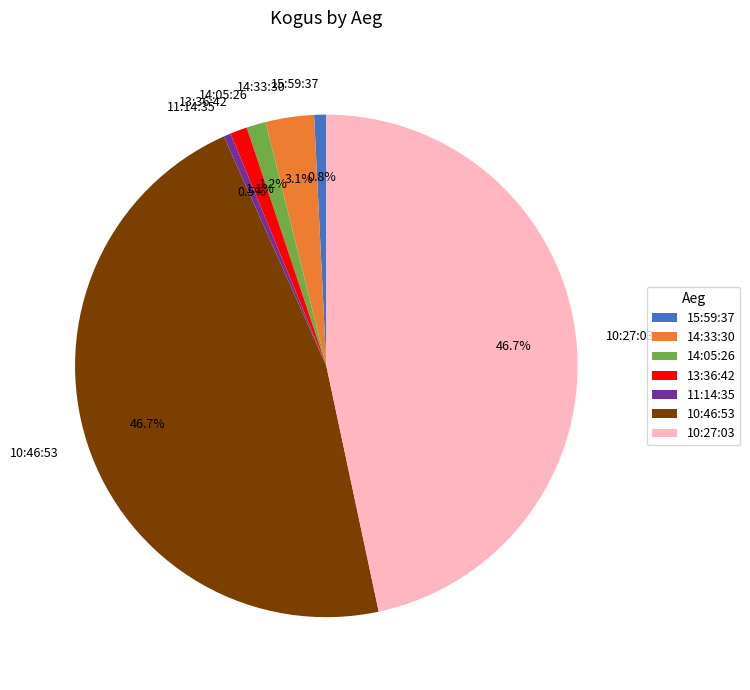

What portion of the pie excludes 15:59:37?

99.2%